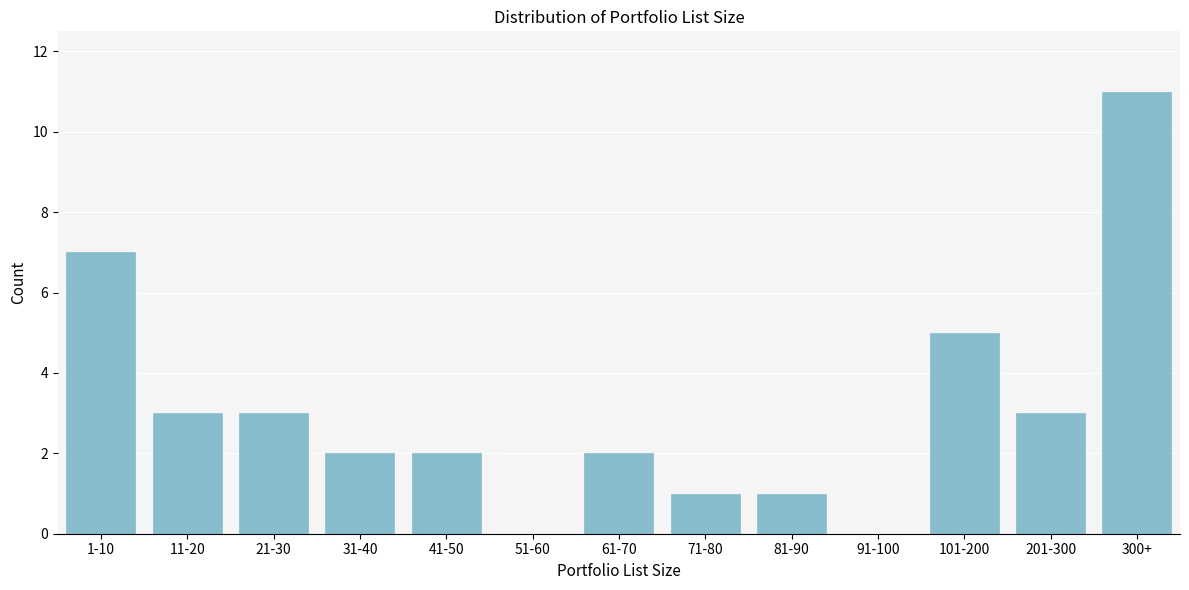

Reading right to left, what are all the values shown in this chart?

300+=11	201-300=3	101-200=5	91-100=0	81-90=1	71-80=1	61-70=2	51-60=0	41-50=2	31-40=2	21-30=3	11-20=3	1-10=7